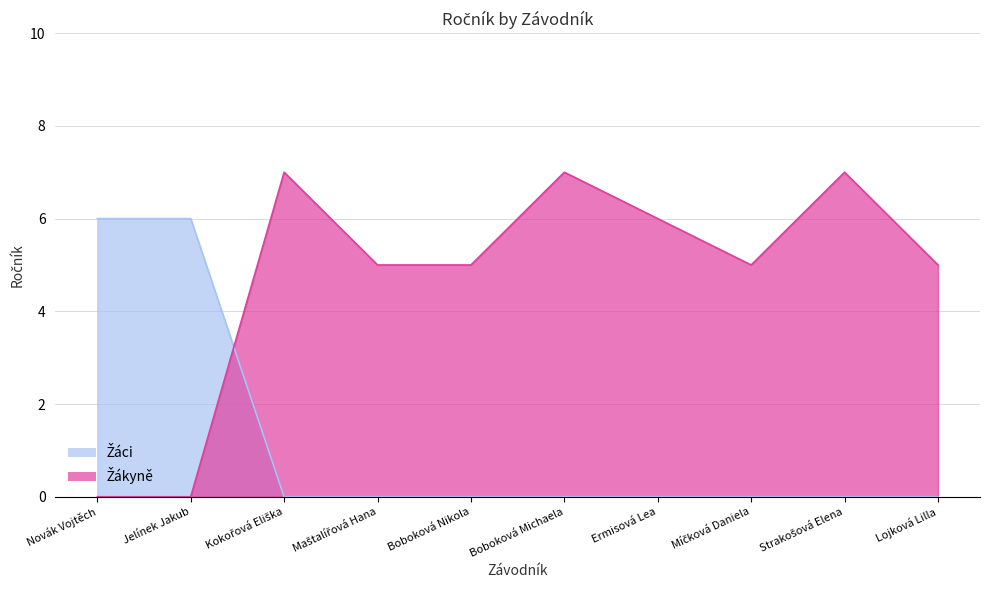

The Žákyně series shows 11 at Strakošová Elena. True or false?

False